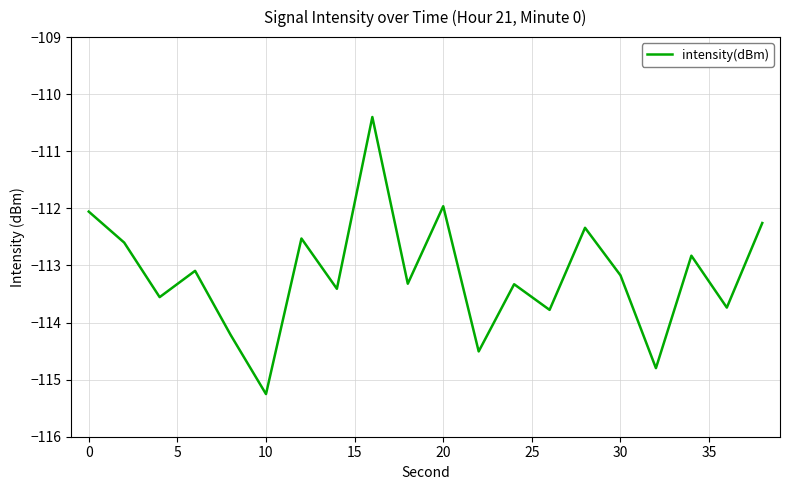

What is the greatest value displayed?

-110.4